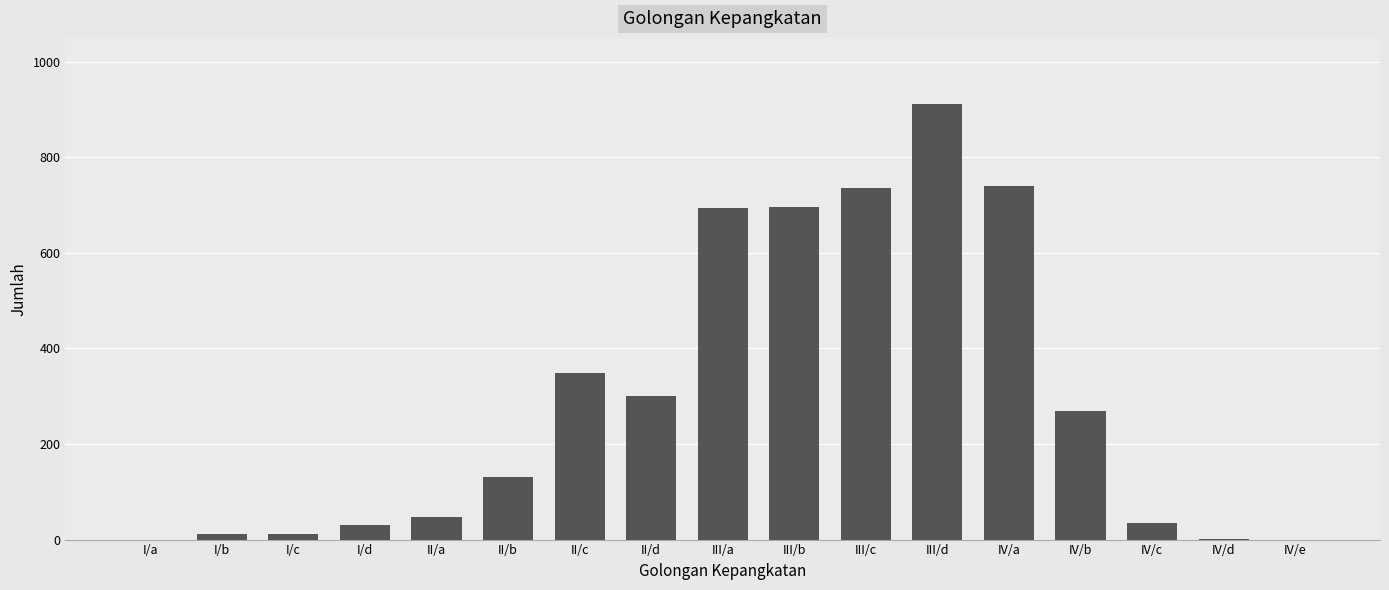

True or false: the data shows 735 at III/c.

True